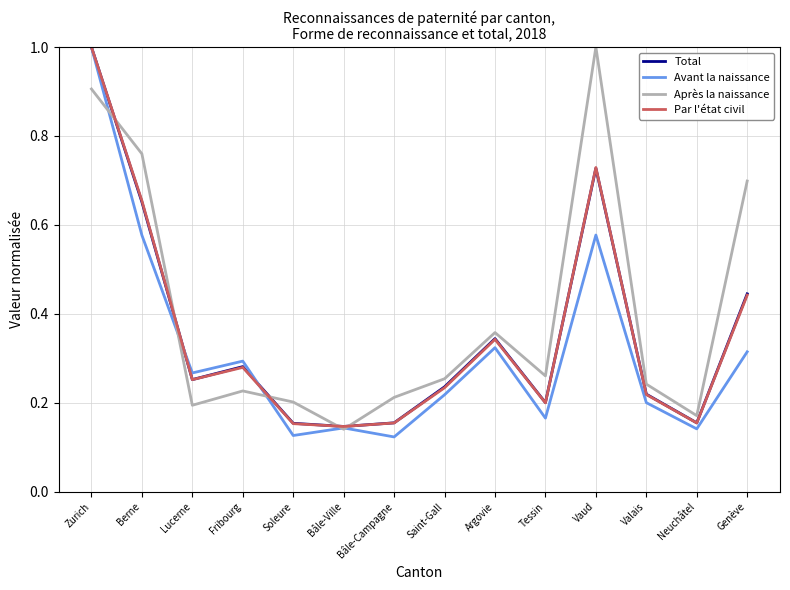

What is the sum of the Total values at Vaud and Lucerne?

1.0